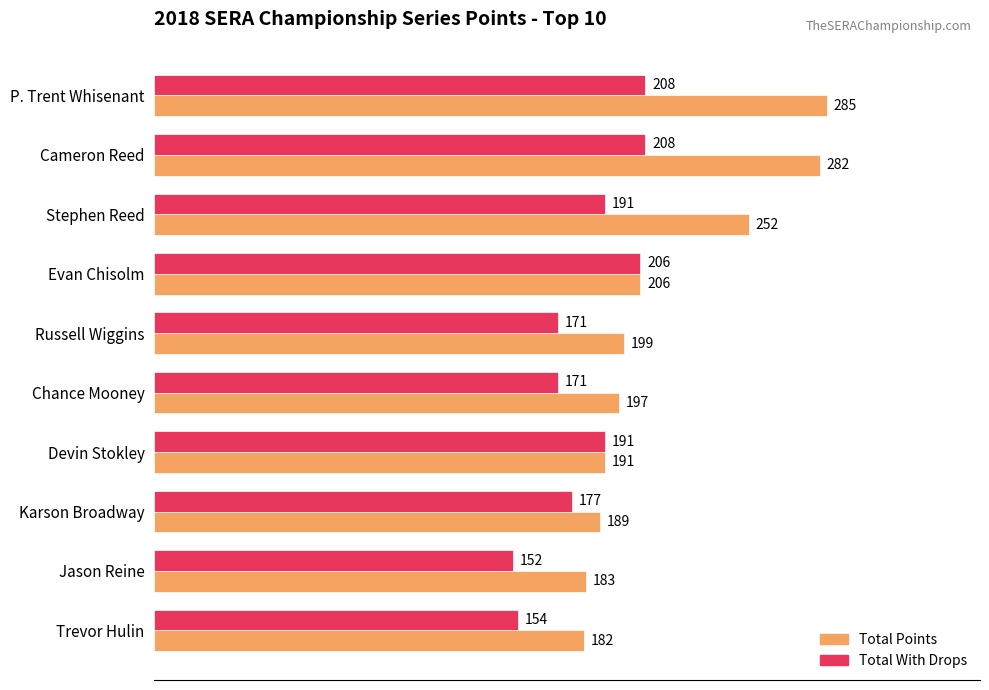

List the series in order of their overall mean, lowest first.

Total With Drops, Total Points